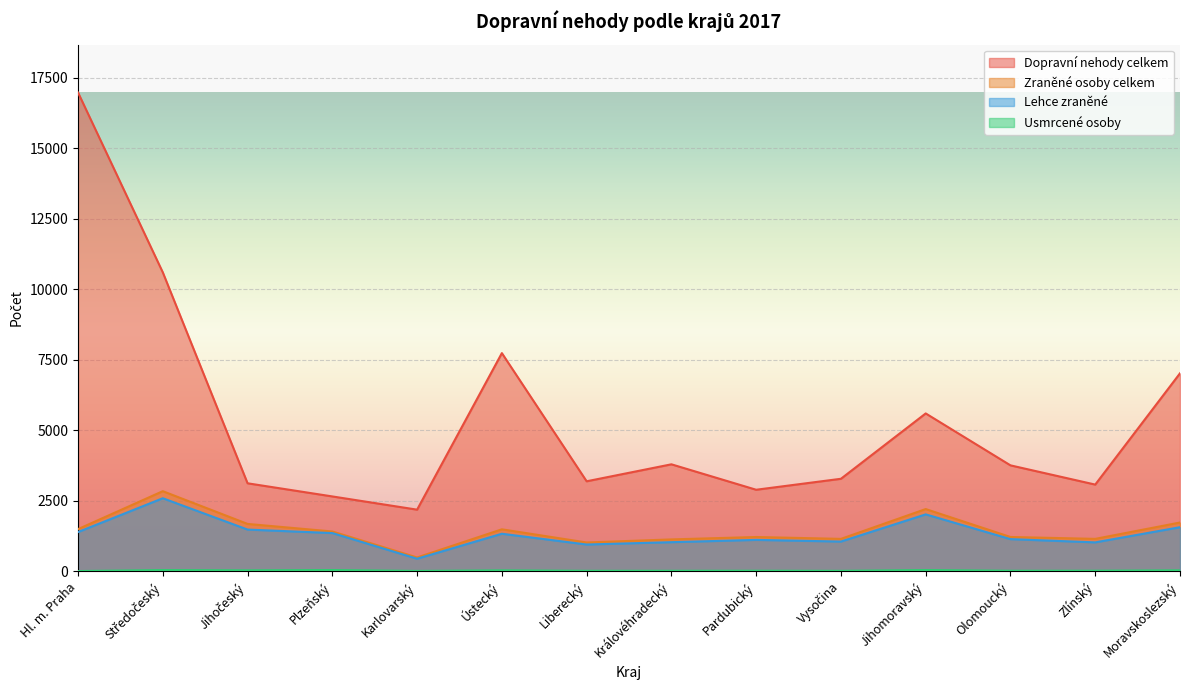

At which category is the sum across all series the highest?

Hl. m. Praha